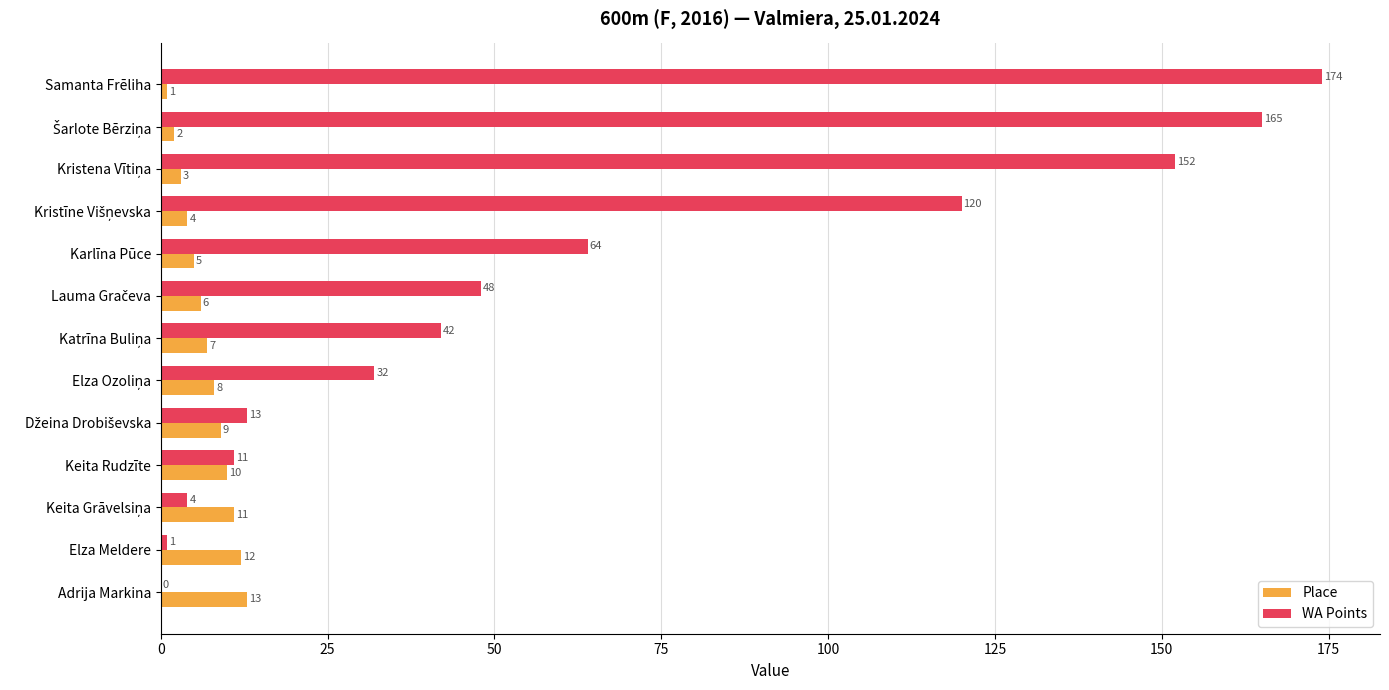

The value of Place at Keita Rudzīte is 10. True or false?

True